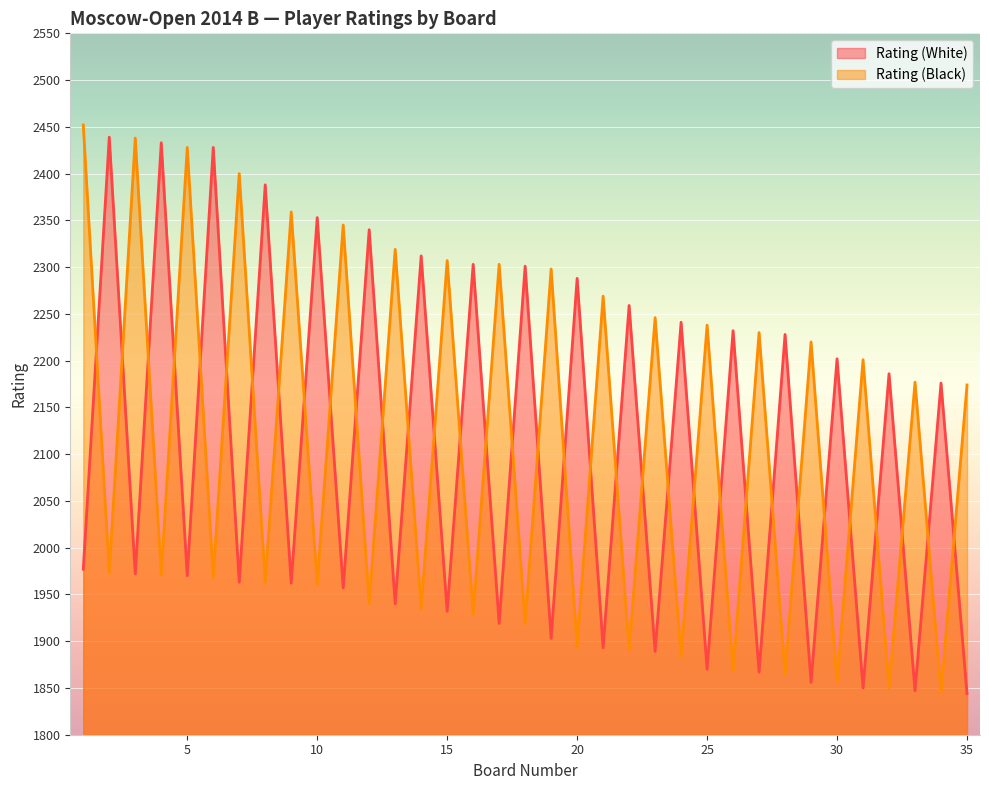

At which category does Rating (White) reach its first local valley?

3